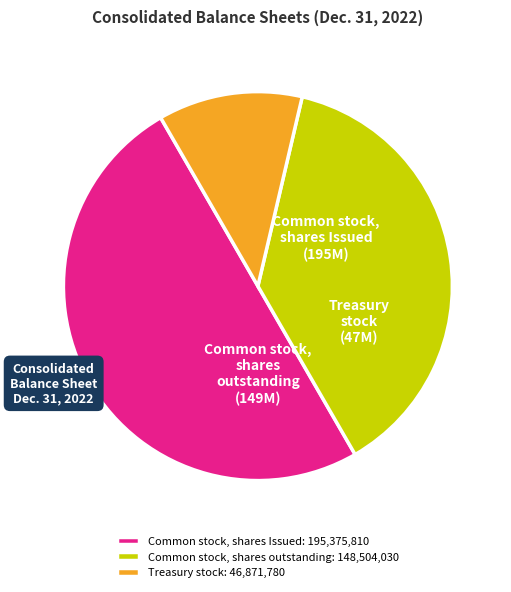

Is the sum of Common stock, shares Issued: 195,375,810 and Treasury stock: 46,871,780 greater than half?

Yes